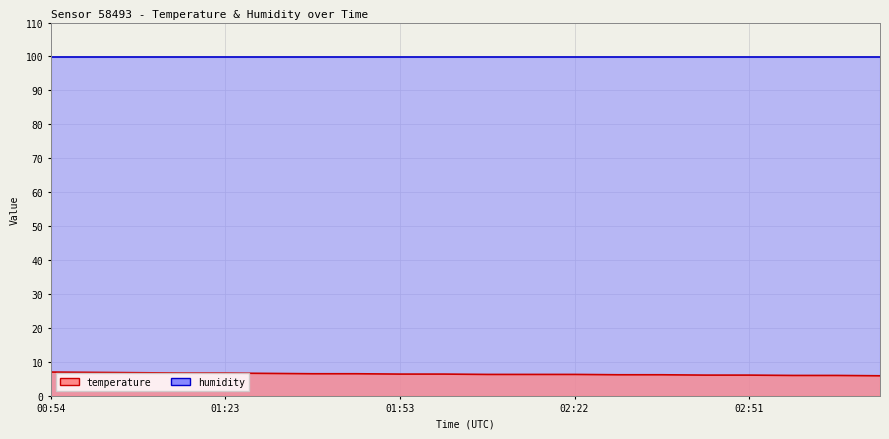

Reading right to left, extract all data points from this chart.

5.9	6.0	6.0	6.1	6.1	6.2	6.2	6.3	6.3	6.3	6.4	6.4	6.5	6.5	6.6	6.7	6.7	6.8	6.9	7.0